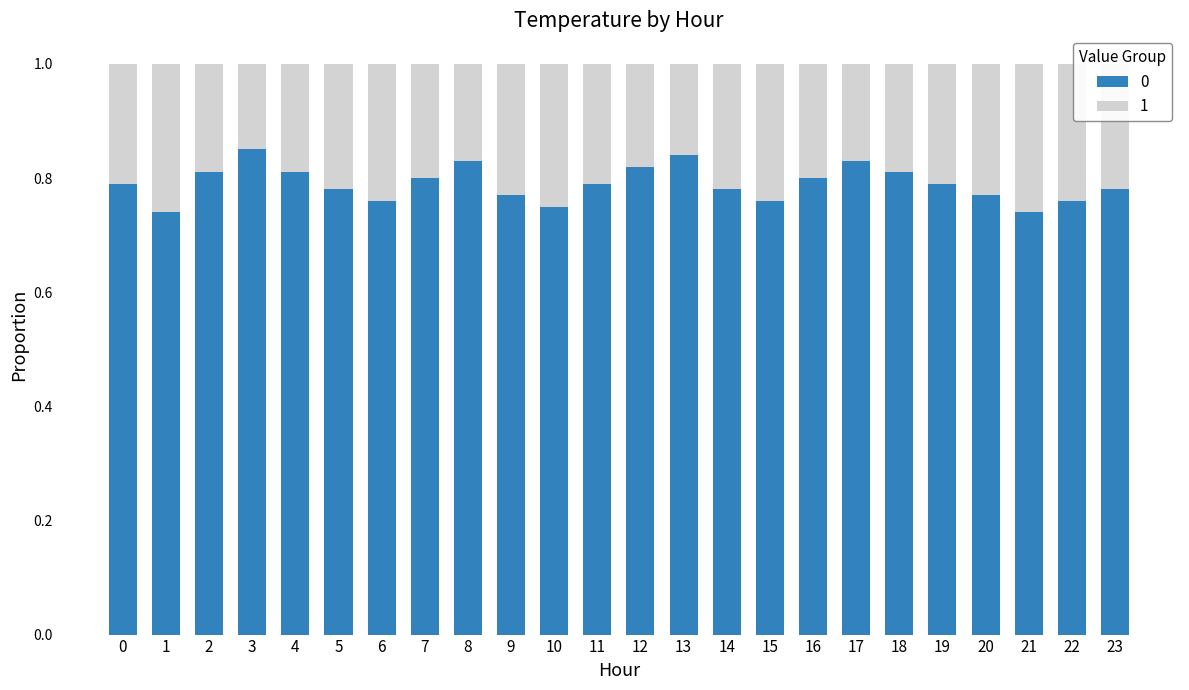

What is the total value across all series at 12?

1.0